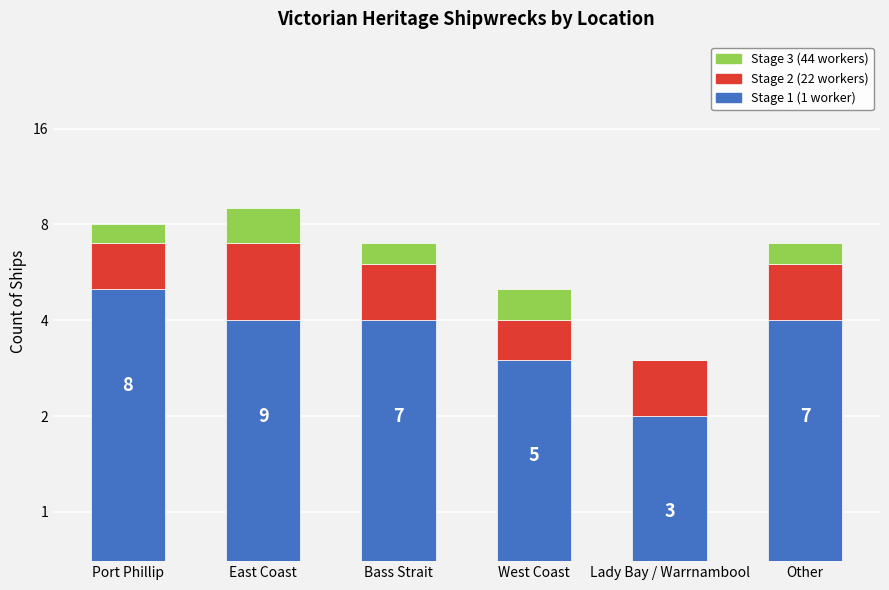

What is the difference between the maximum and second lowest values in the Stage 2 (22 workers) series?

2